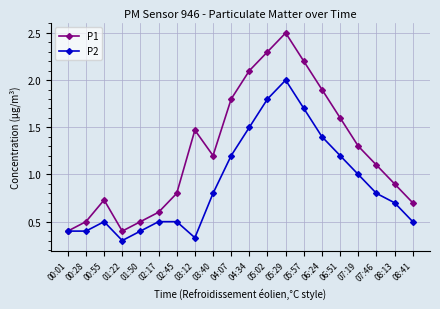

What is the label of the 10th point from the right?

04:34